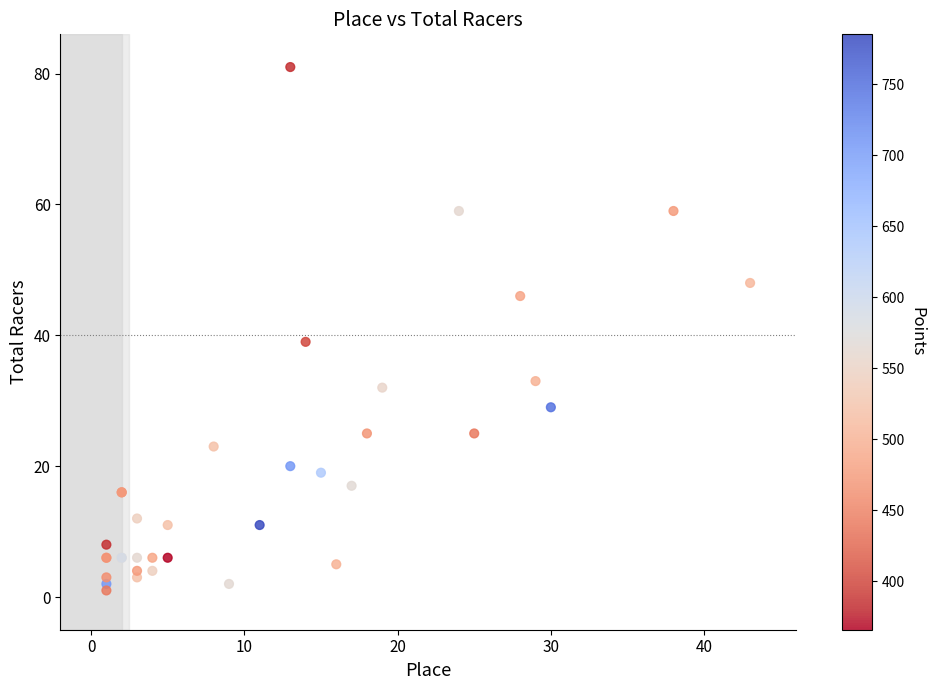

What Y value in the scatter plot is closest to 41?

39